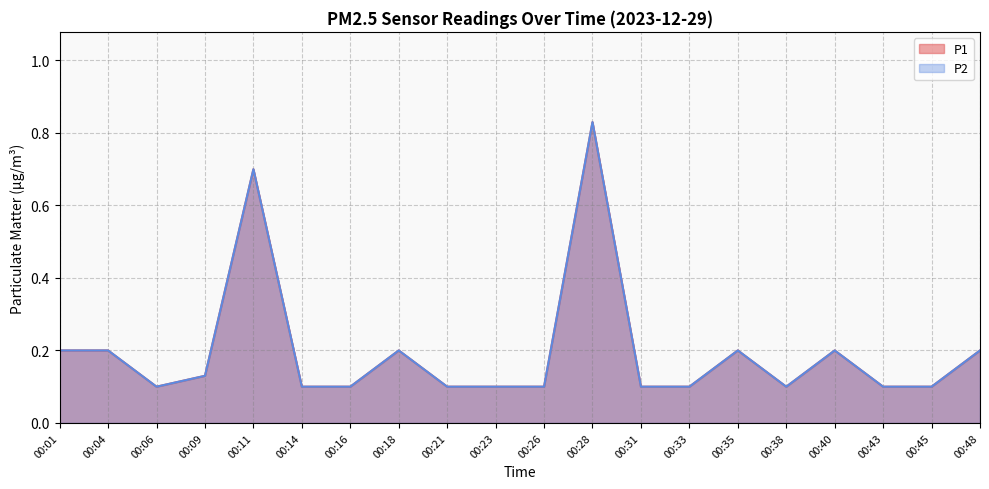

Reading right to left, extract all data points from this chart.

P1: 00:48=0.2	00:45=0.1	00:43=0.1	00:40=0.2	00:38=0.1	00:35=0.2	00:33=0.1	00:31=0.1	00:28=0.8	00:26=0.1	00:23=0.1	00:21=0.1	00:18=0.2	00:16=0.1	00:14=0.1	00:11=0.7	00:09=0.1	00:06=0.1	00:04=0.2	00:01=0.2
P2: 00:48=0.2	00:45=0.1	00:43=0.1	00:40=0.2	00:38=0.1	00:35=0.2	00:33=0.1	00:31=0.1	00:28=0.8	00:26=0.1	00:23=0.1	00:21=0.1	00:18=0.2	00:16=0.1	00:14=0.1	00:11=0.7	00:09=0.1	00:06=0.1	00:04=0.2	00:01=0.2